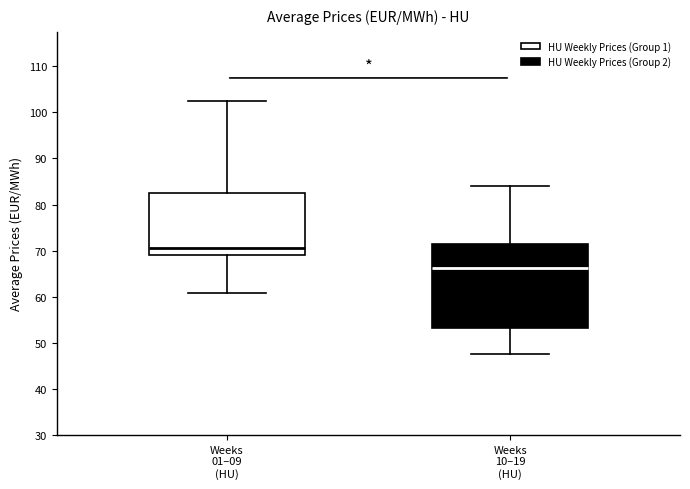

Reading left to right, transcribe this box plot: for each box, give where its median line is, the range the box spans, and where its two whiskers end, as read against the y-axis. The values are not printed on the chart, so give them approximately, as read against the axis.

Weeks 01–09 (HU): median 71, box 69 to 82, whiskers 61 to 102
Weeks 10–19 (HU): median 66, box 53 to 71, whiskers 48 to 84